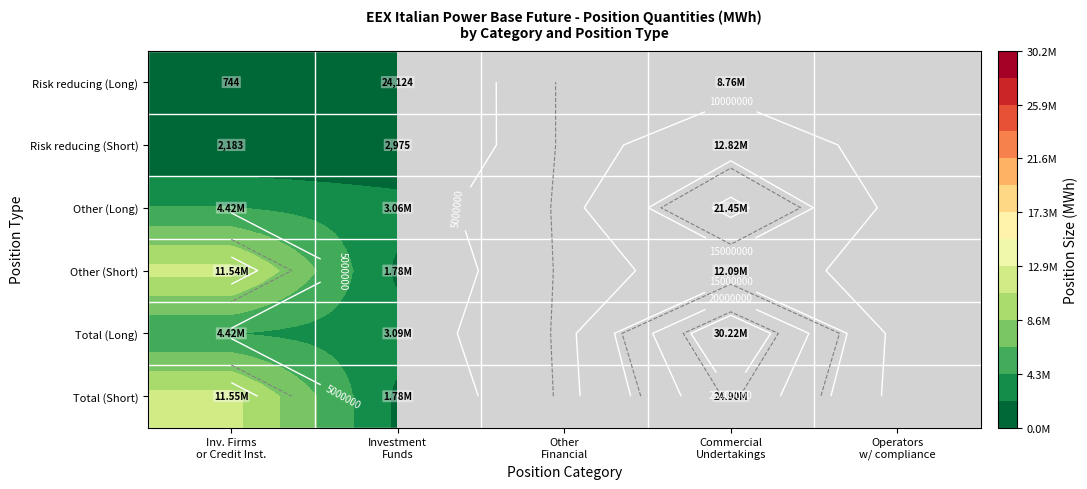

List the series in order of their peak value, lowest first.

Risk reducing (Long), Other (Short), Risk reducing (Short), Other (Long), Total (Short), Total (Long)